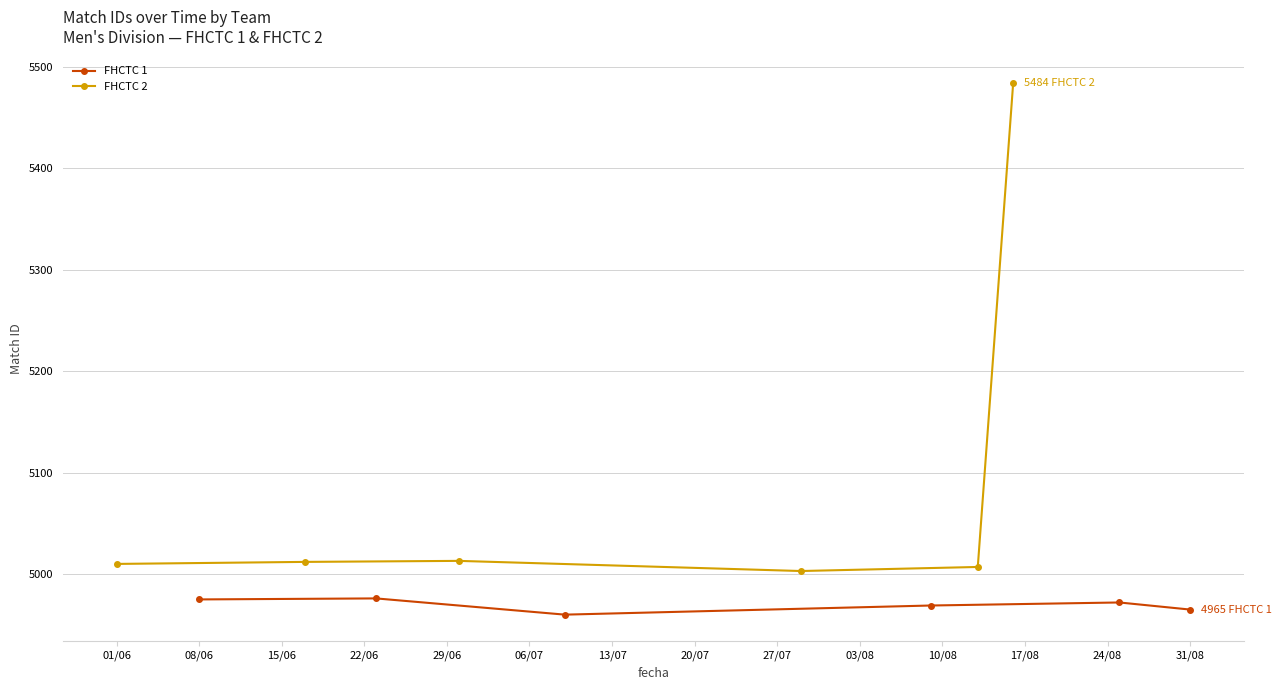

What are all the series names shown in the legend?

FHCTC 1, FHCTC 2